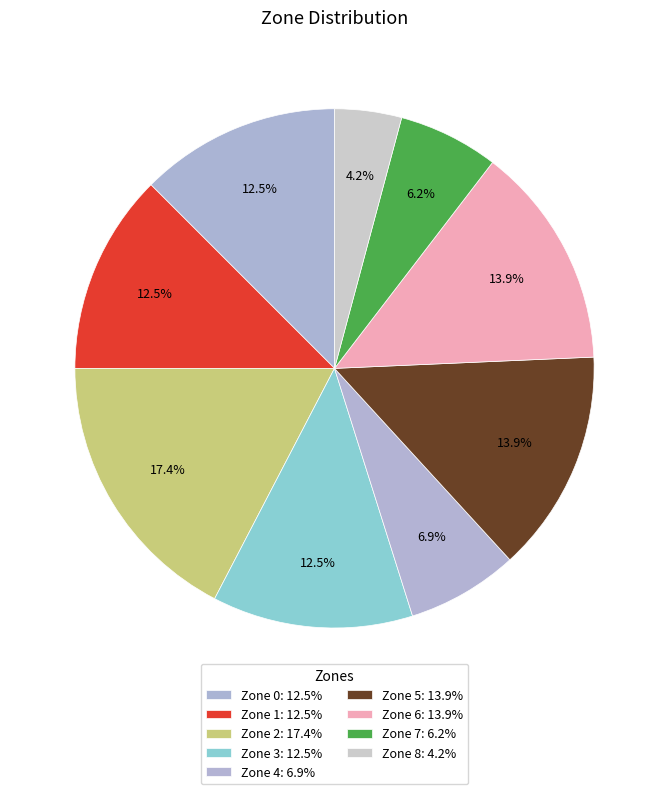

How much of the chart is everything except Zone 5?

86.1%